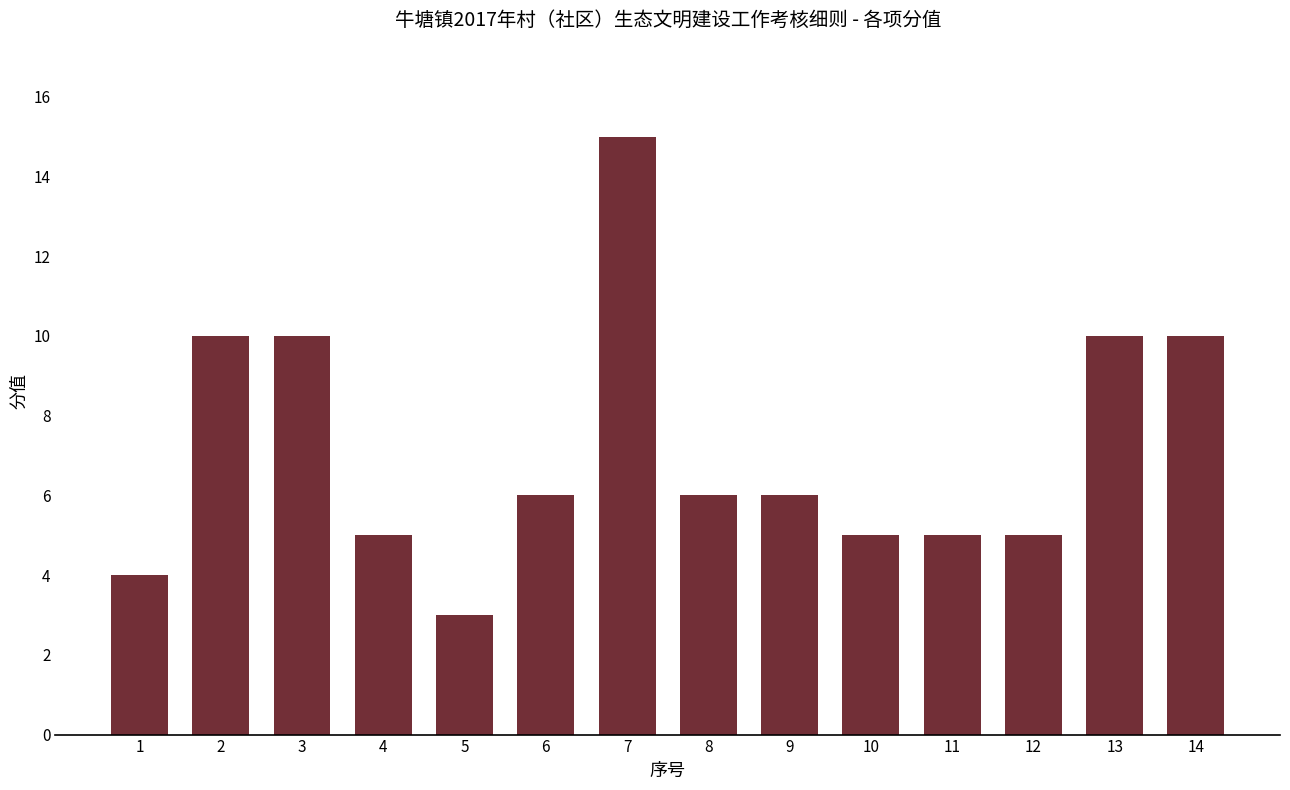

Read the value at 5, to the nearest 5.

5